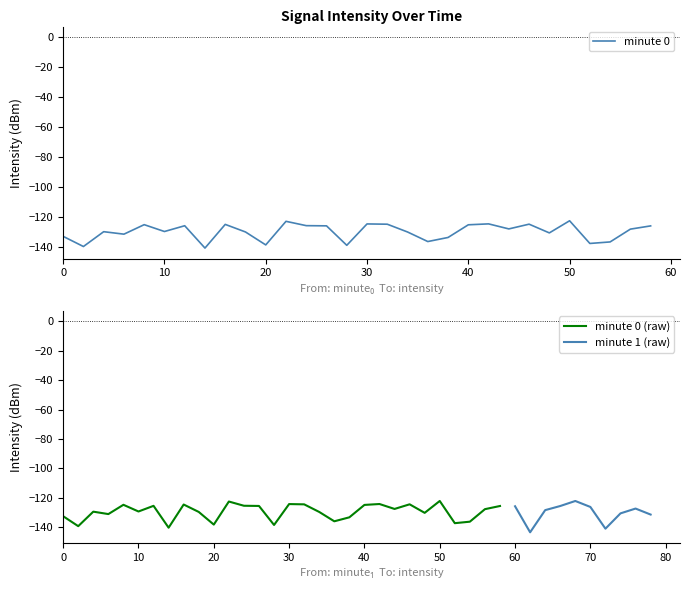

True or false: intensity(dBm) has more than 1 points higher than both neighbors.

True